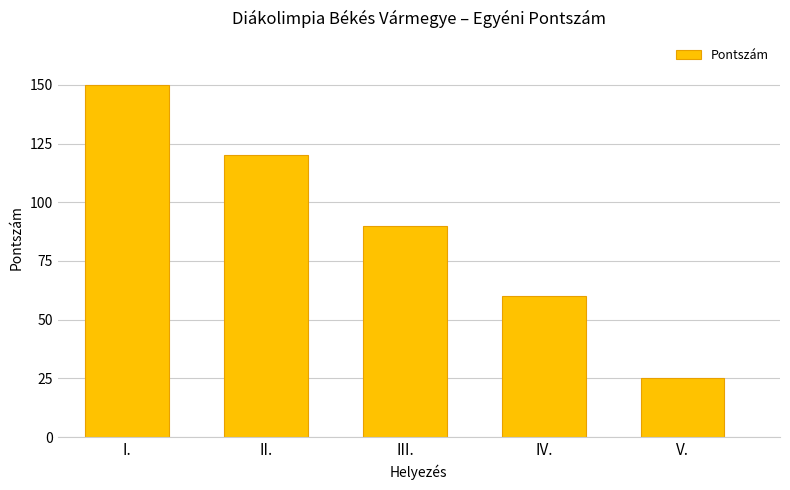

How many data points are less than 90?

2